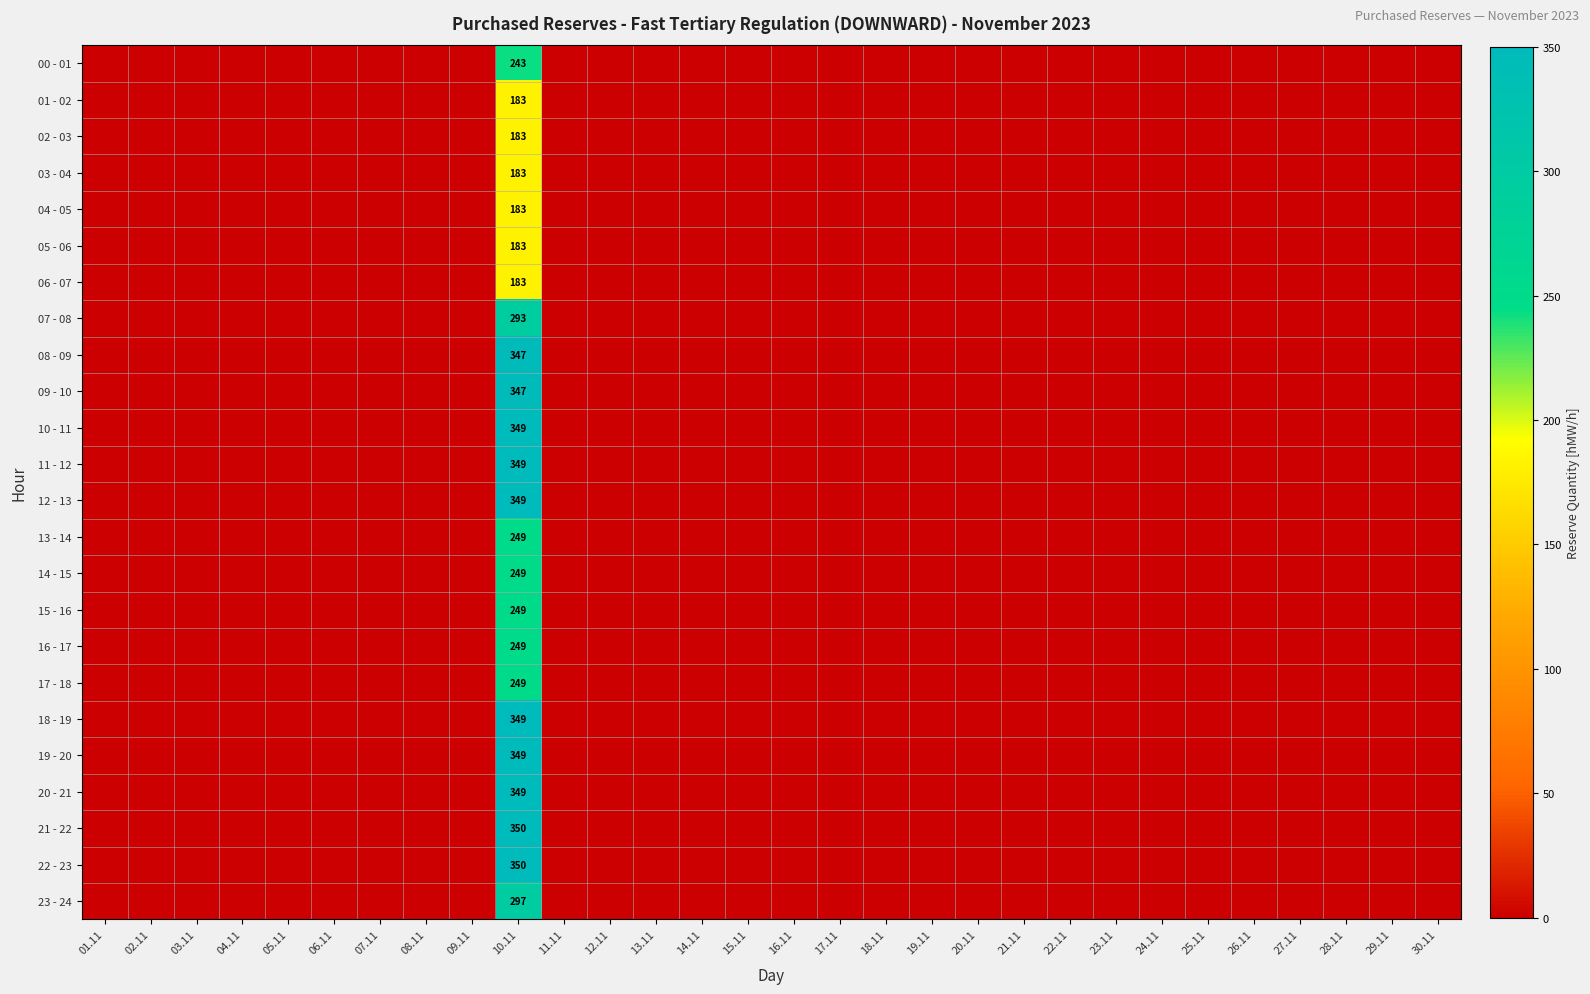

How many categories are shown in the chart?

30